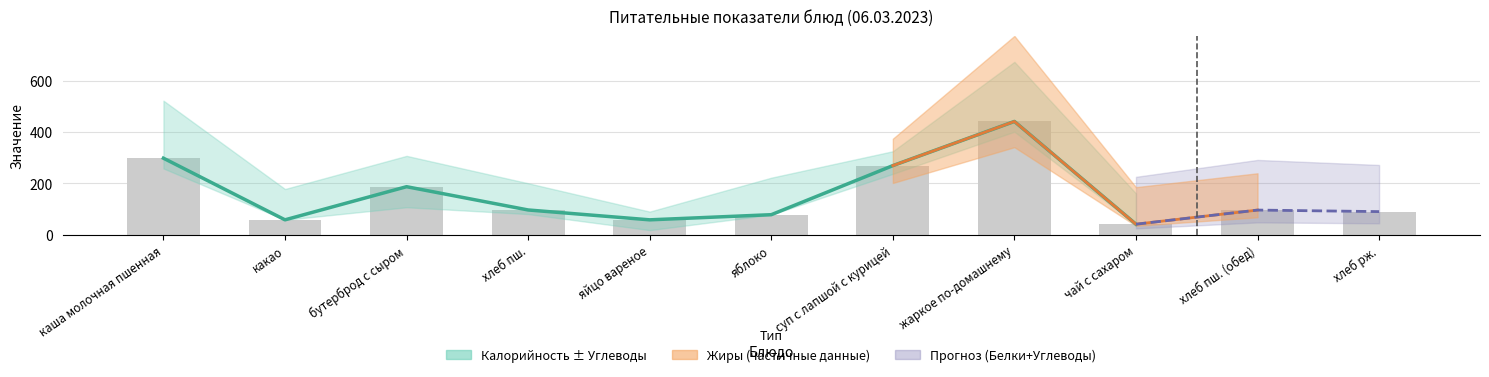

What is the change in value from каша молочная пшенная to хлеб пш.?

-201.6